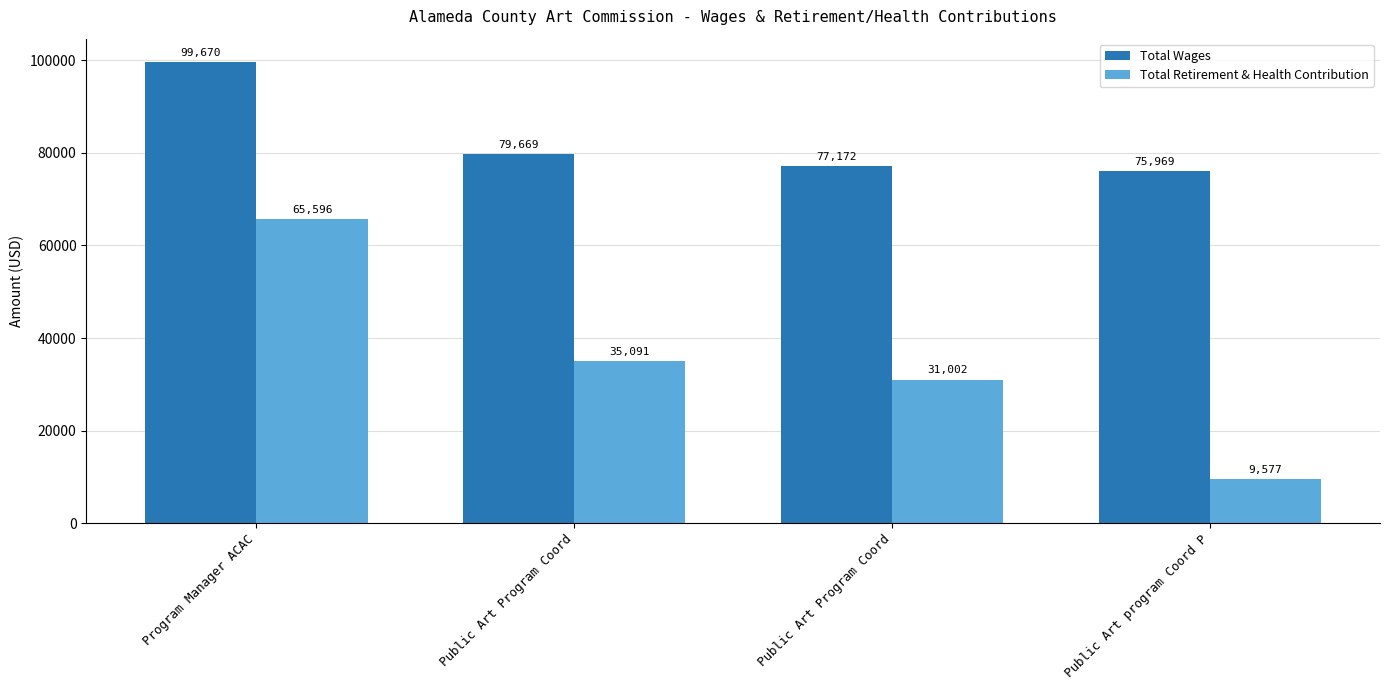

At which label is Total Retirement & Health Contribution closest to 37586?

Public Art Program Coord